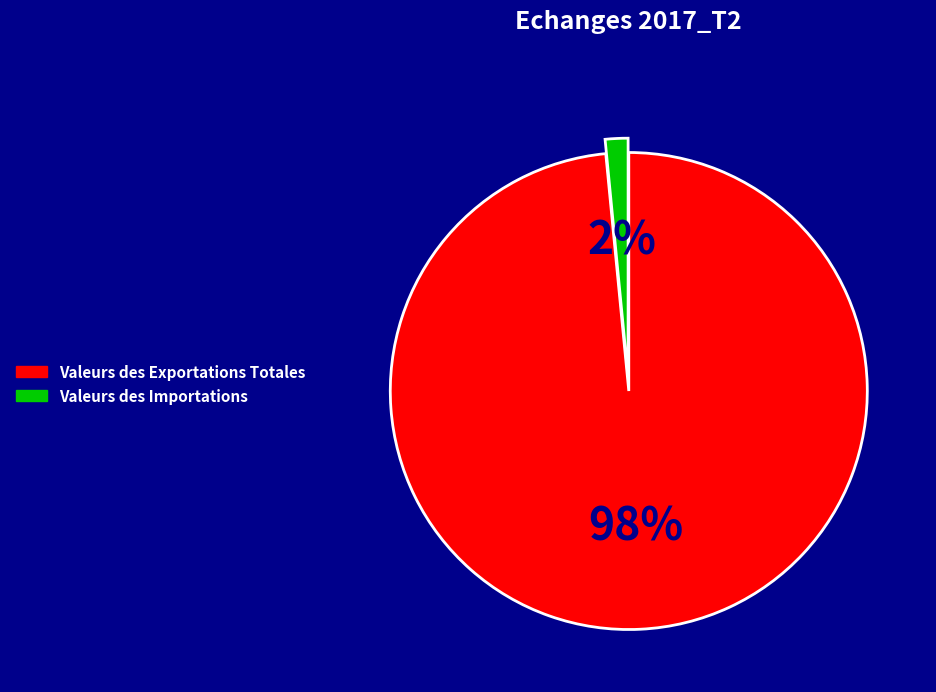

Combined, do Valeurs des Importations and Valeurs des Exportations Totales account for over 50%?

Yes